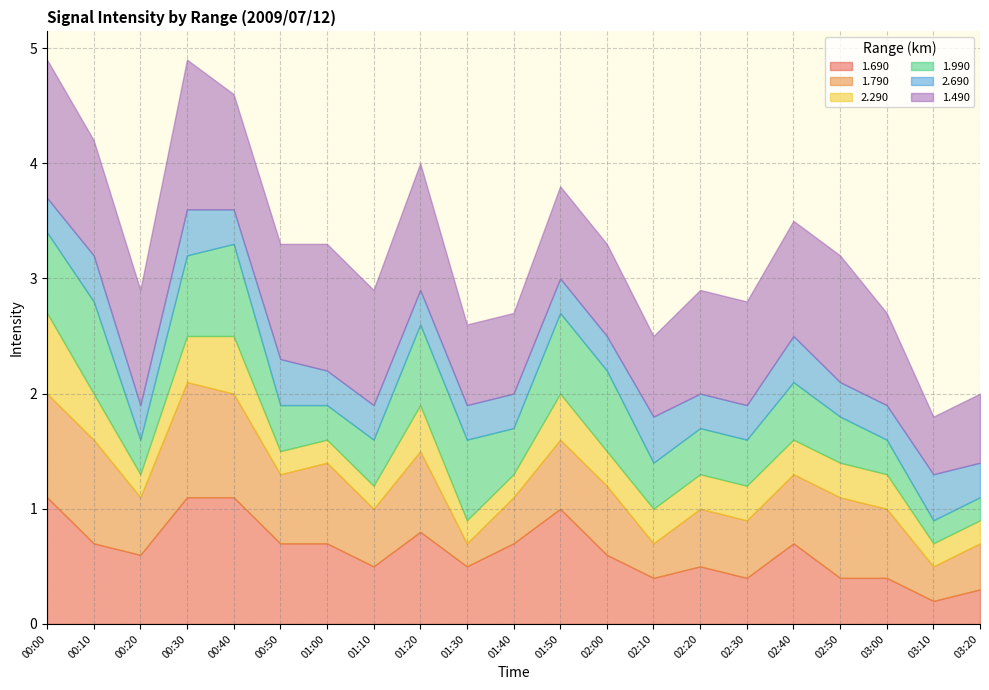

Count the number of categories in the chart.

21